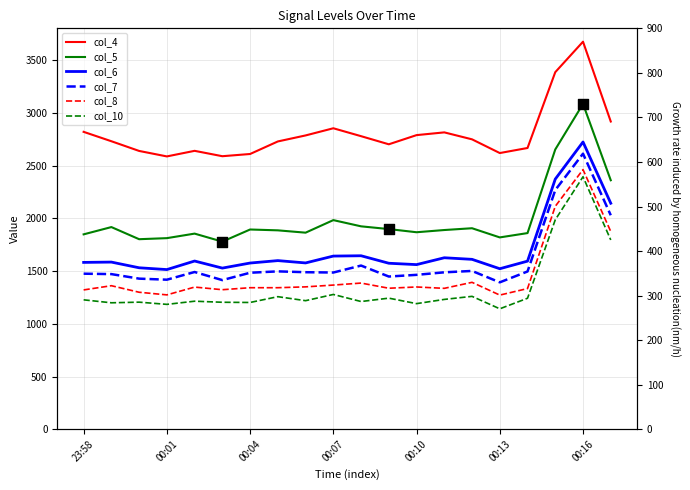

At which category is the sum across all series the highest?

00:16